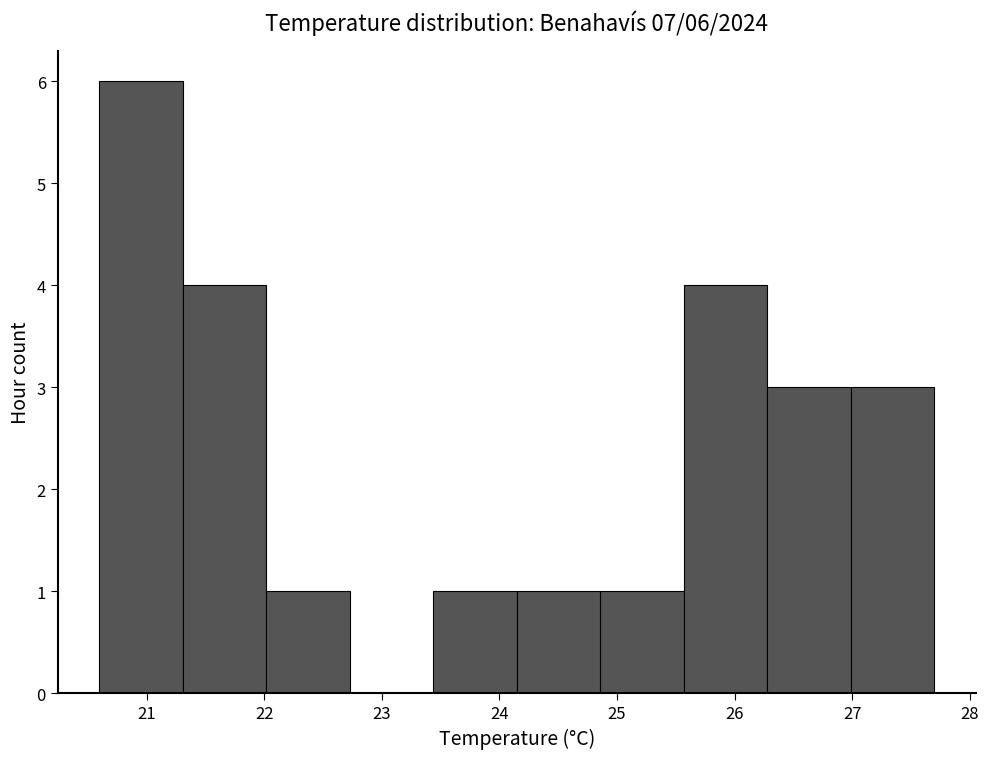

Over which range of the x-axis is the bar tallest?

20.60 to 21.31